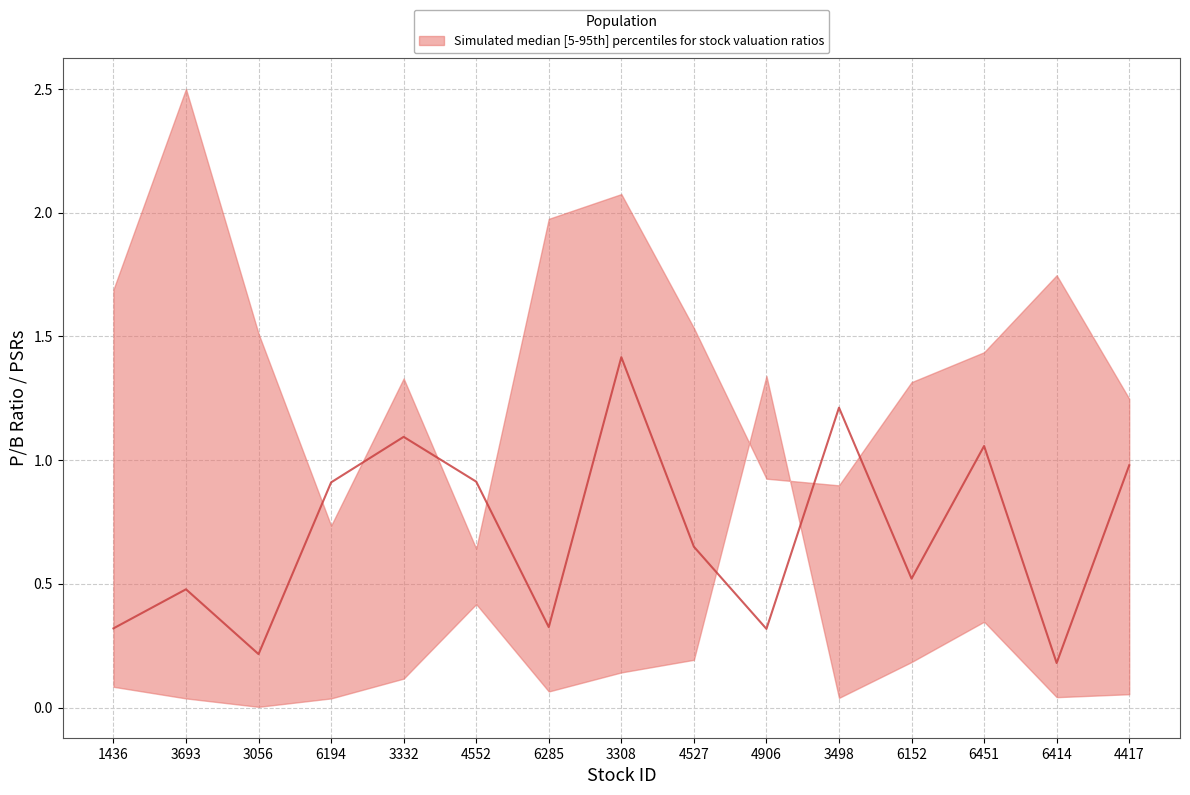

What is the smallest value displayed?

0.2